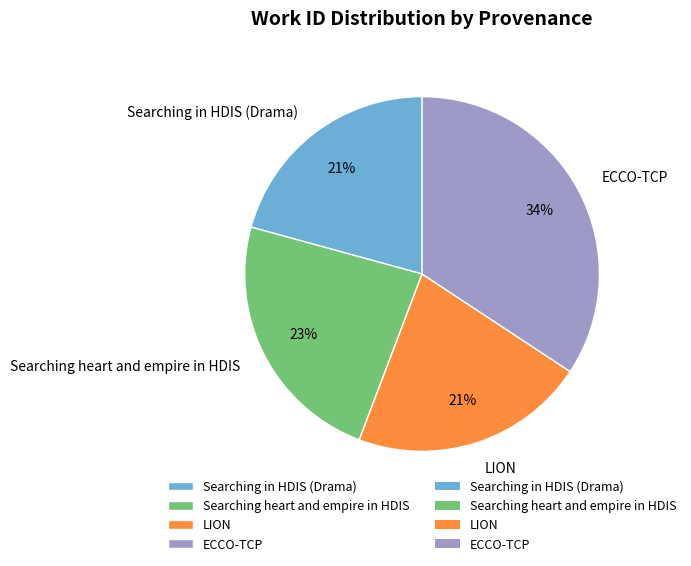

Is there any slice that represents more than half of the pie?

No